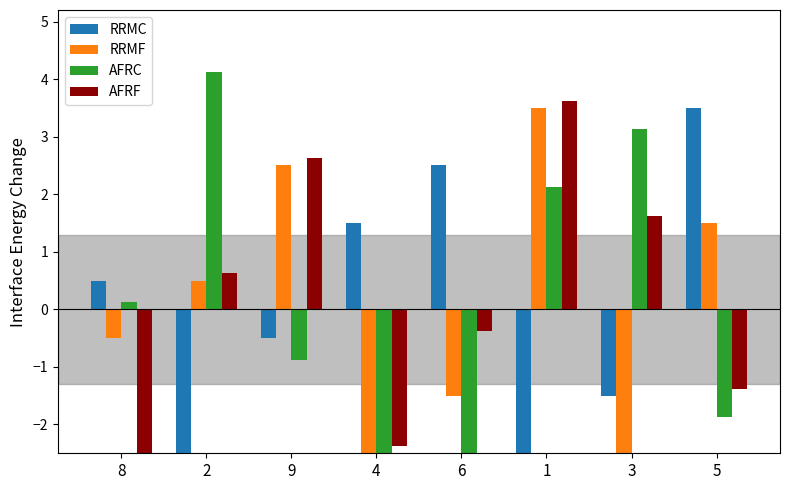

Where is AFRC nearest to the value 0?

8